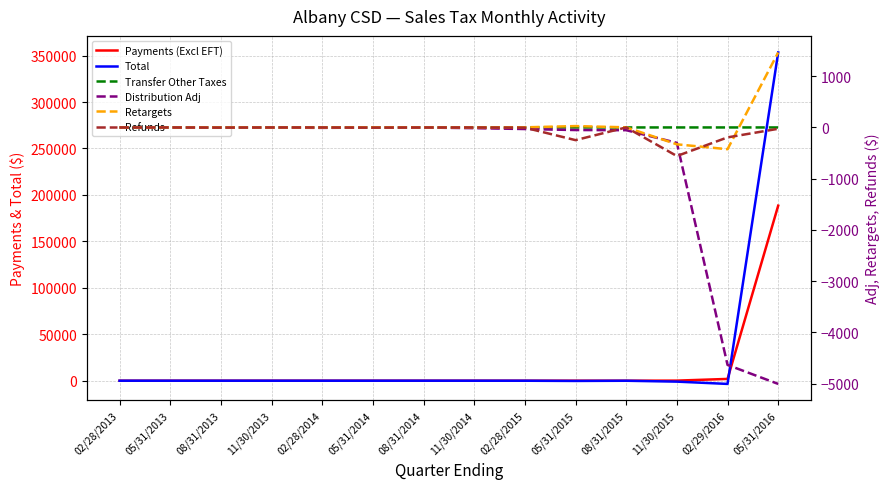

How many distinct data groups are displayed?

6